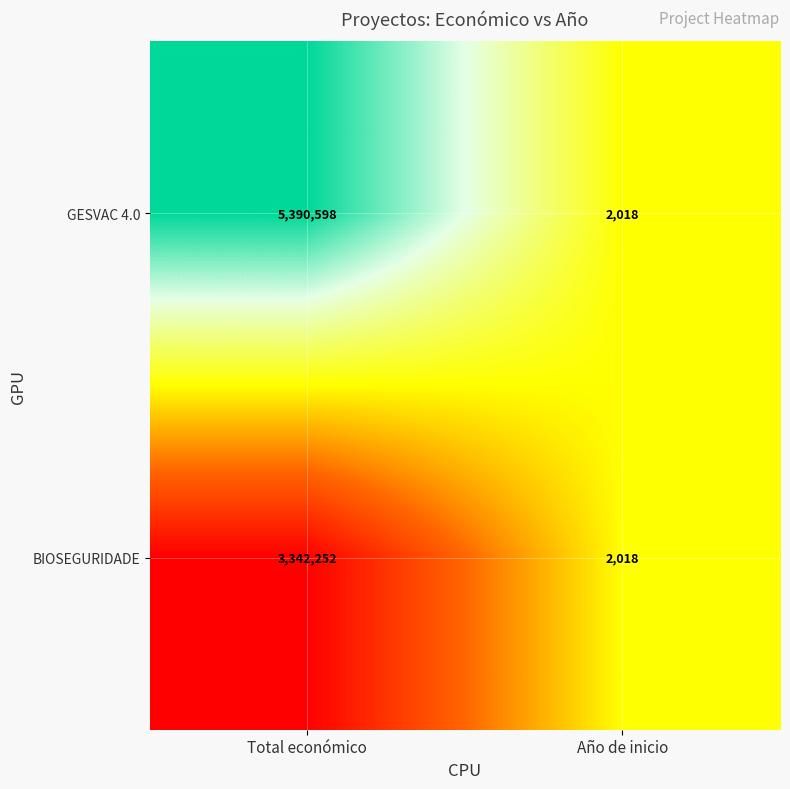

What is the minimum value for GESVAC 4.0?

2018